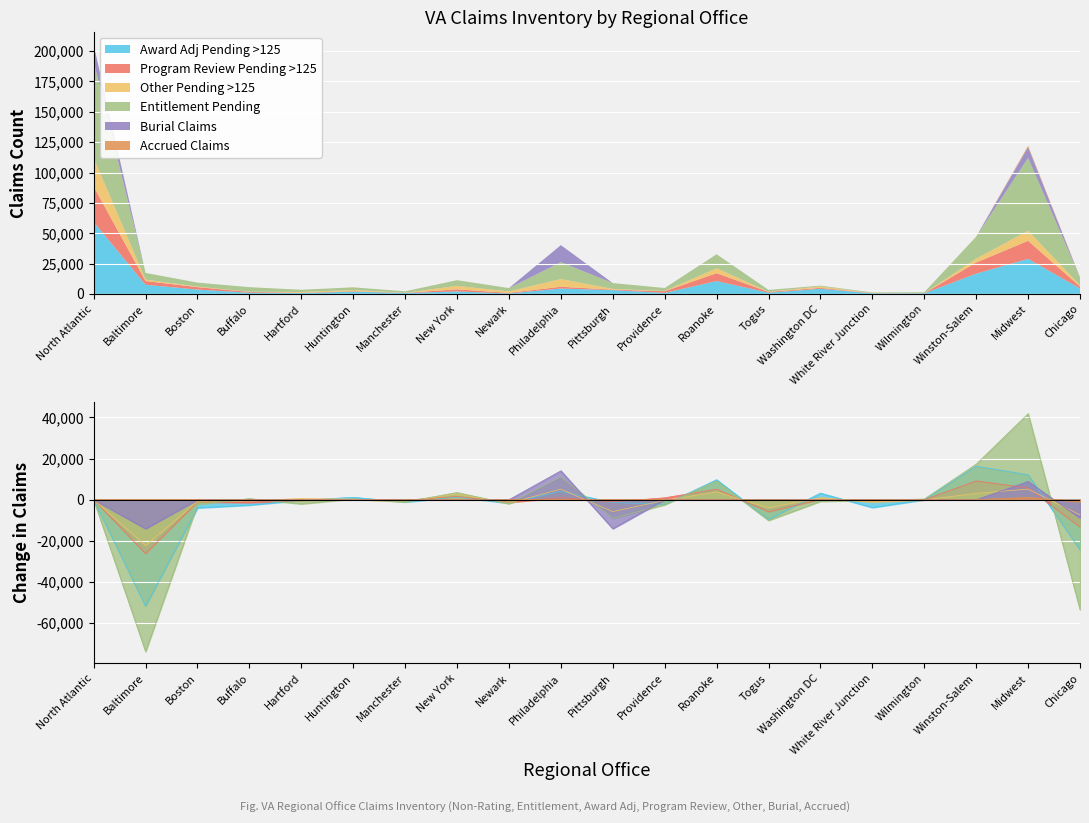

What position from the right is Chicago?

1